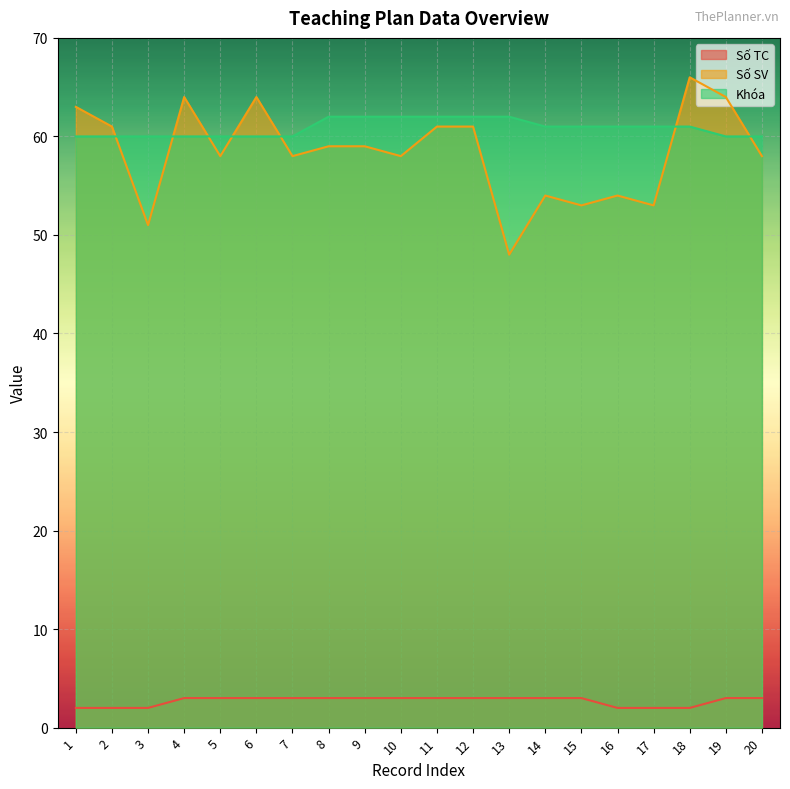

Between 4 and 16, which is larger?

4